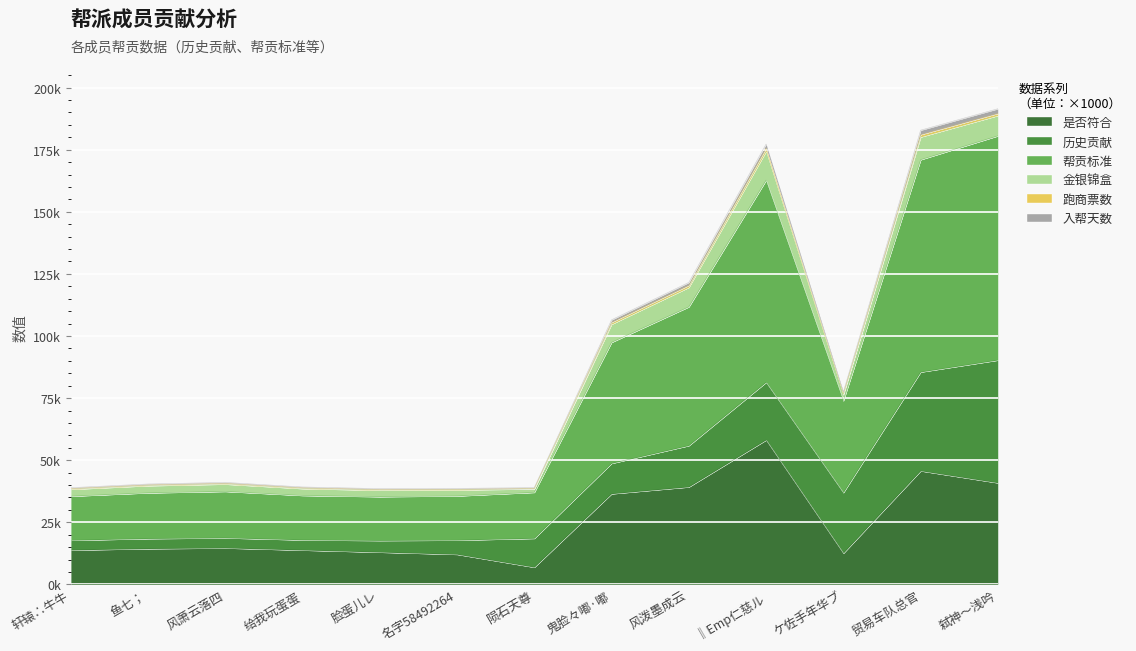

True or false: 帮贡标准 and 跑商票数 cross at least once.

False